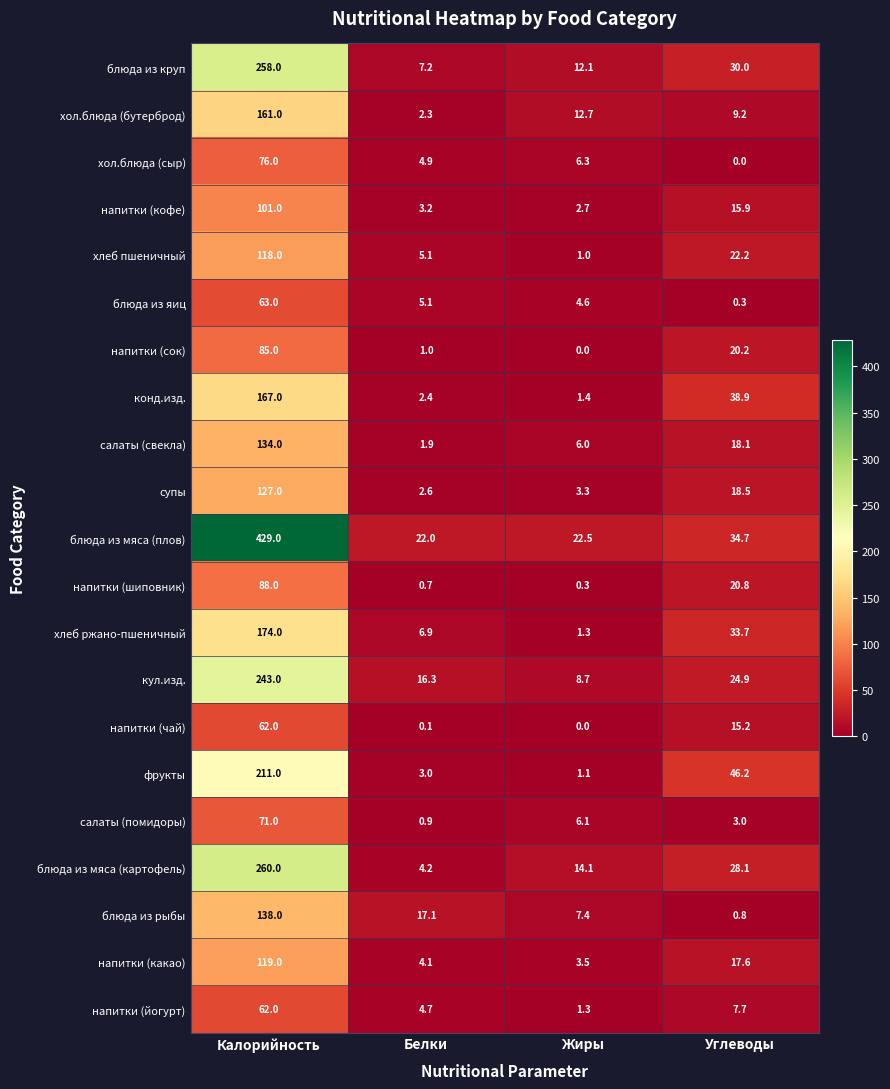

What is the total value across all series at Жиры?

116.4